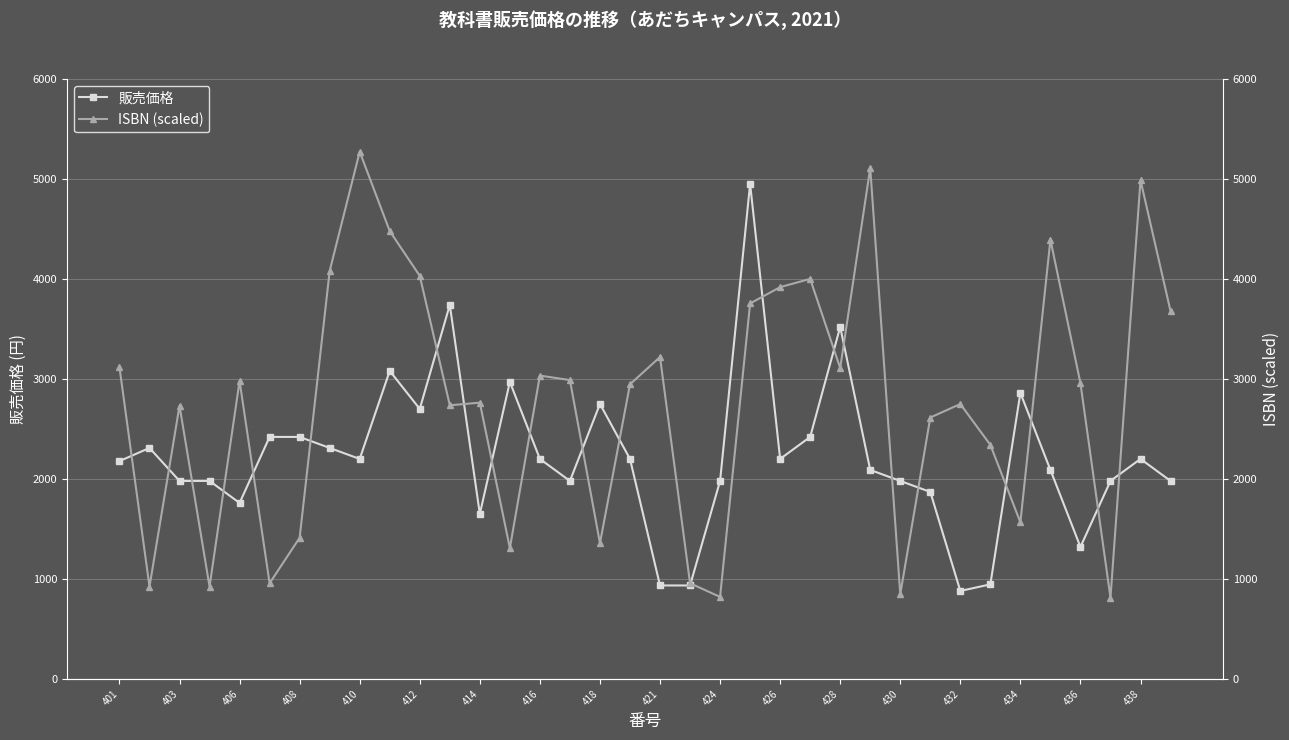

How many categories are shown in the chart?

36